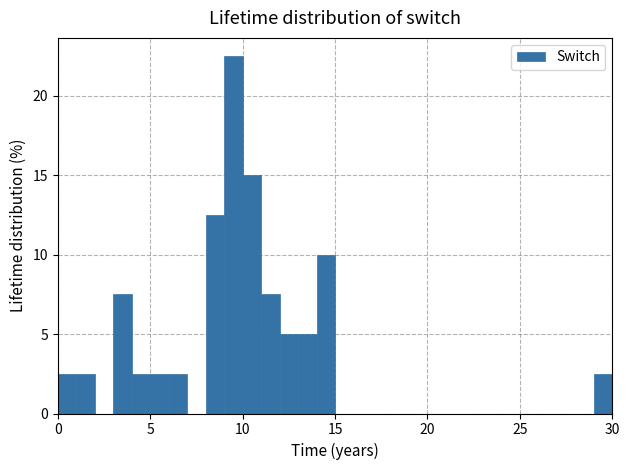

Around what value on the x-axis is the tallest bar? Give the approximate position of its centre, as read against the axis.

9.5